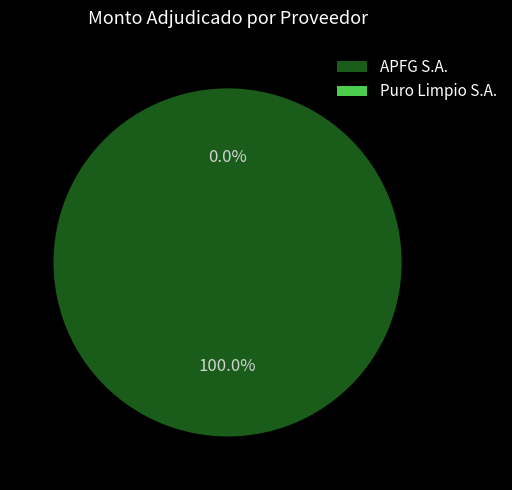

Rank the categories by value from lowest to highest.

Puro Limpio S.A., APFG S.A.